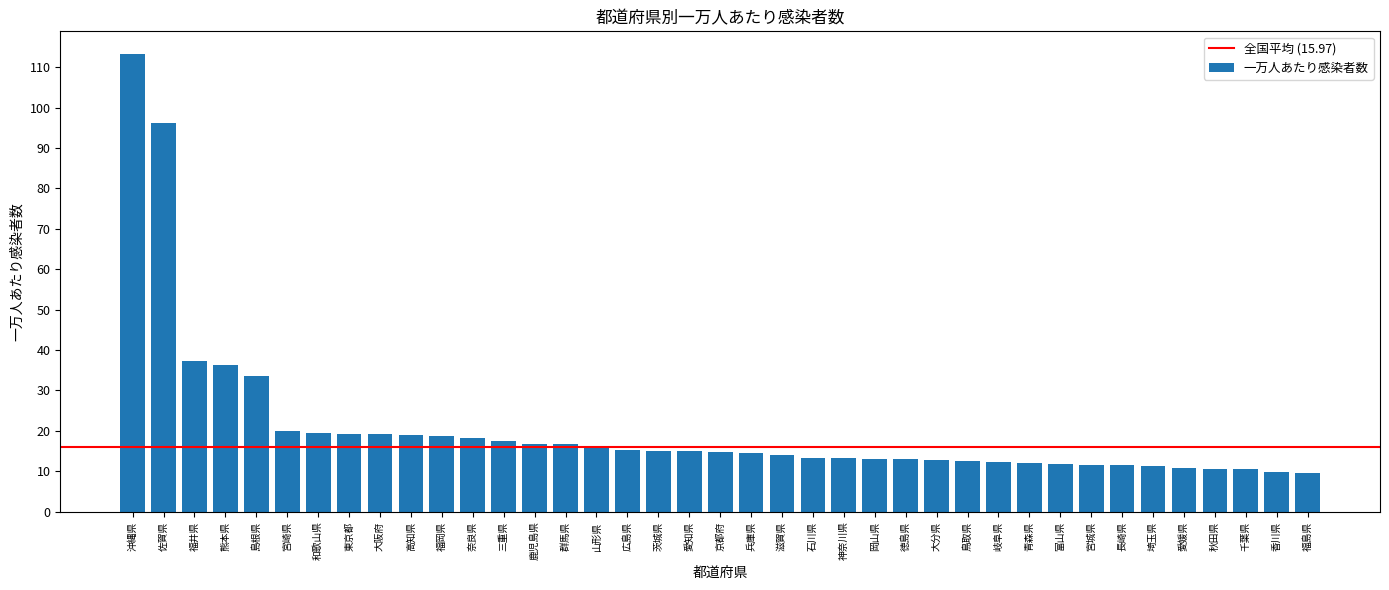

What is the value of the 36th bar from the left?

10.5